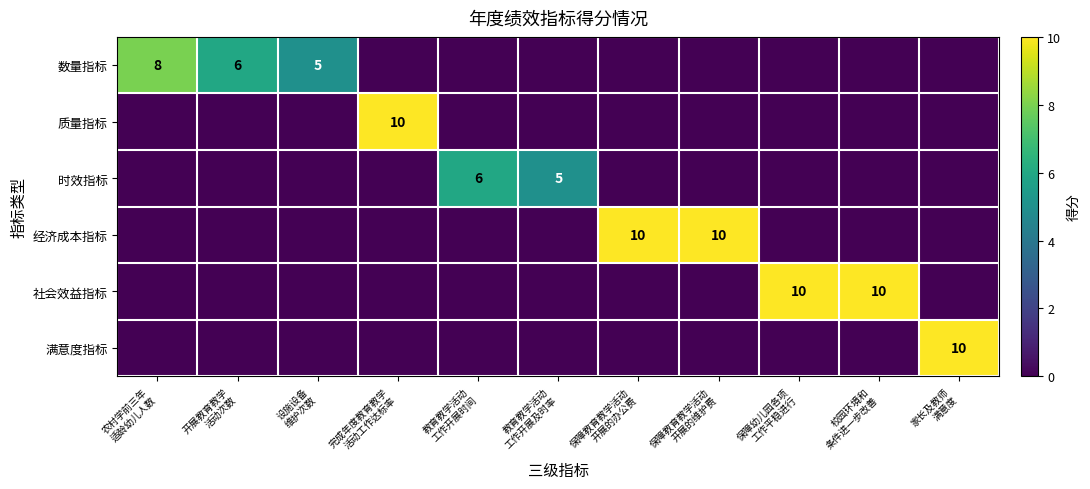

Is it true that 质量指标 equals 4 at 保障教育教学活动 开展的维护费?

False